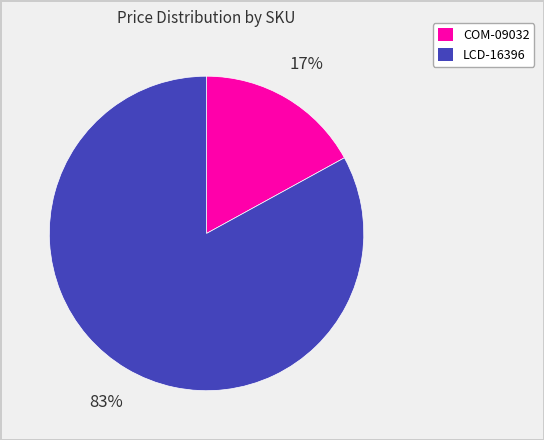

Which category accounts for the majority?

LCD-16396